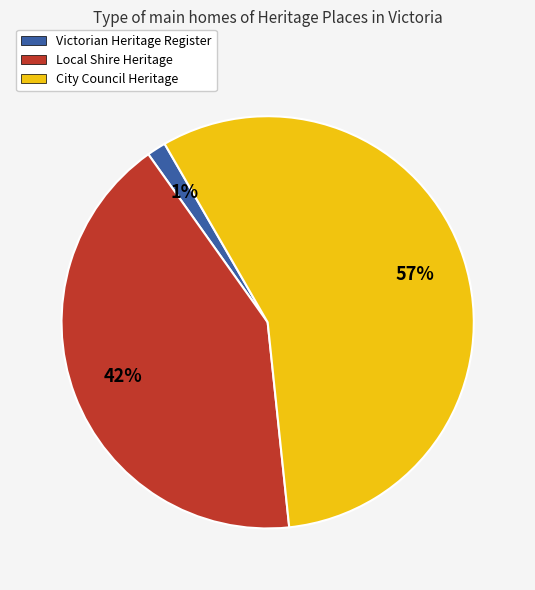

Does any single category account for the majority?

Yes